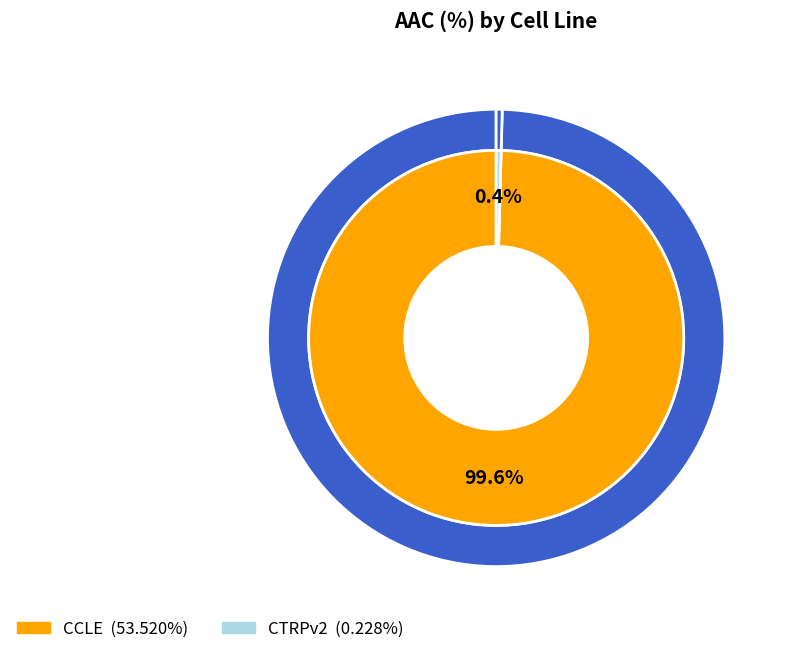

What is the change in value from CCLE to CTRPv2?

-53.3